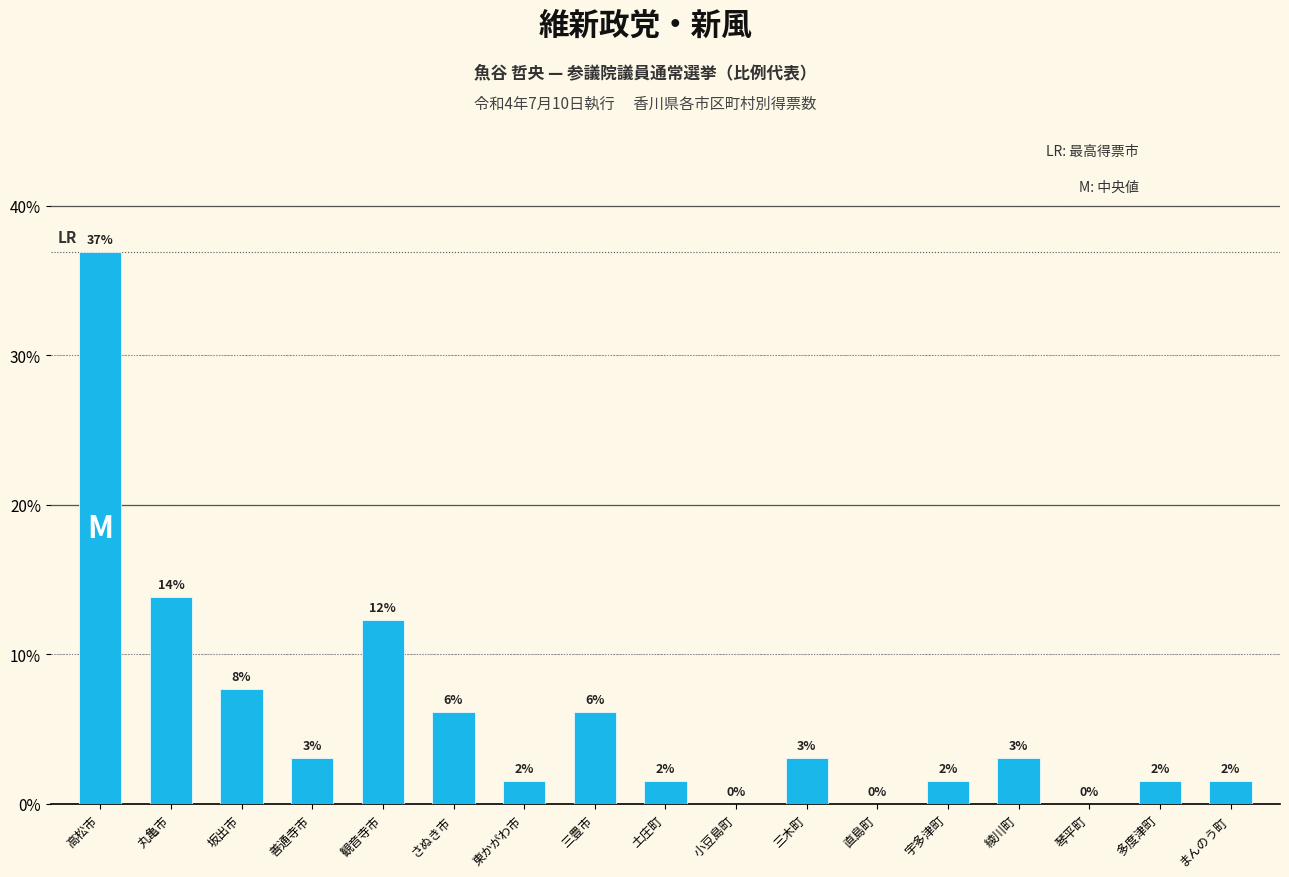

Are the bars horizontal?

No